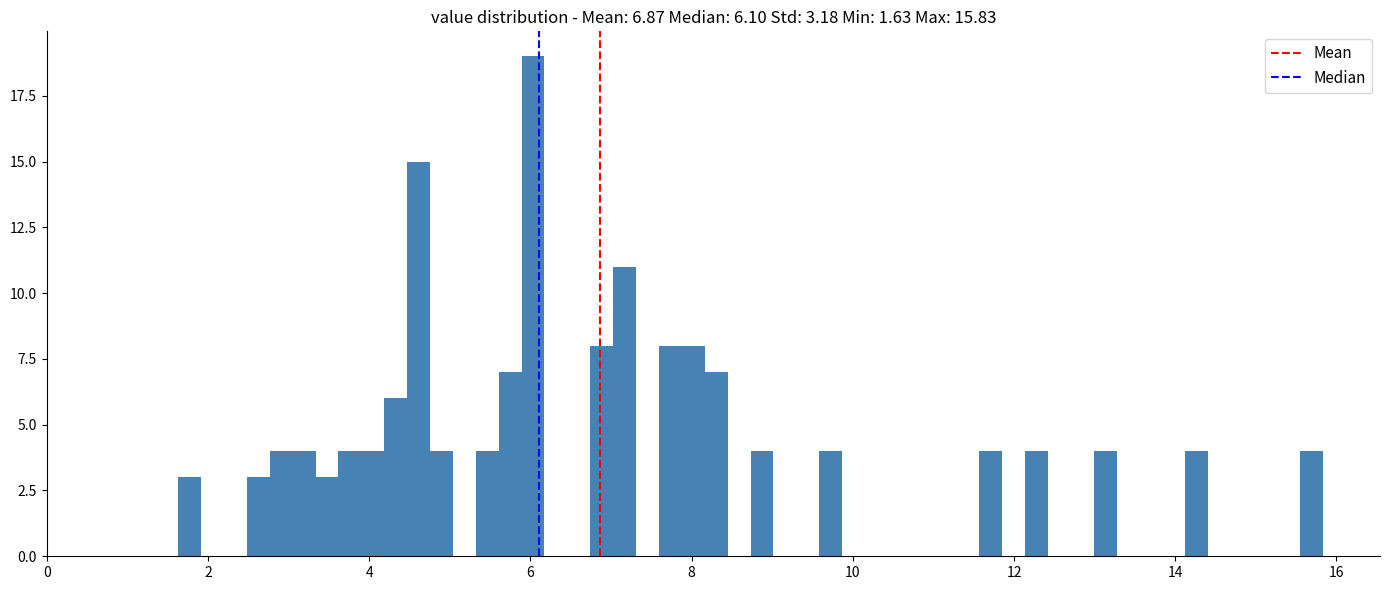

Read against the x-axis, roughly where is the centre of the tallest bar?

6.0